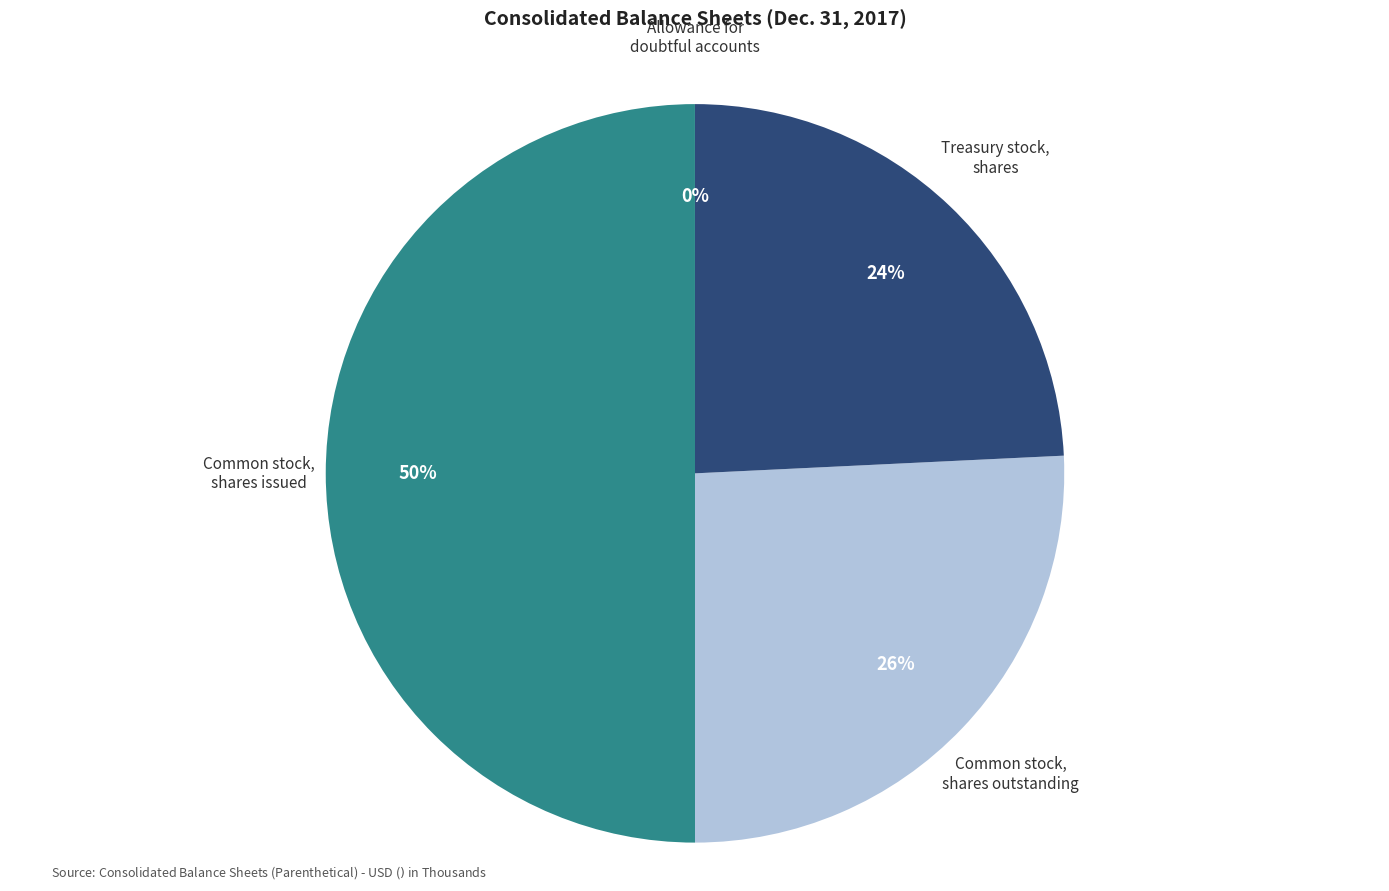

Which has a higher value, Treasury stock, shares or Common stock, shares issued?

Common stock, shares issued